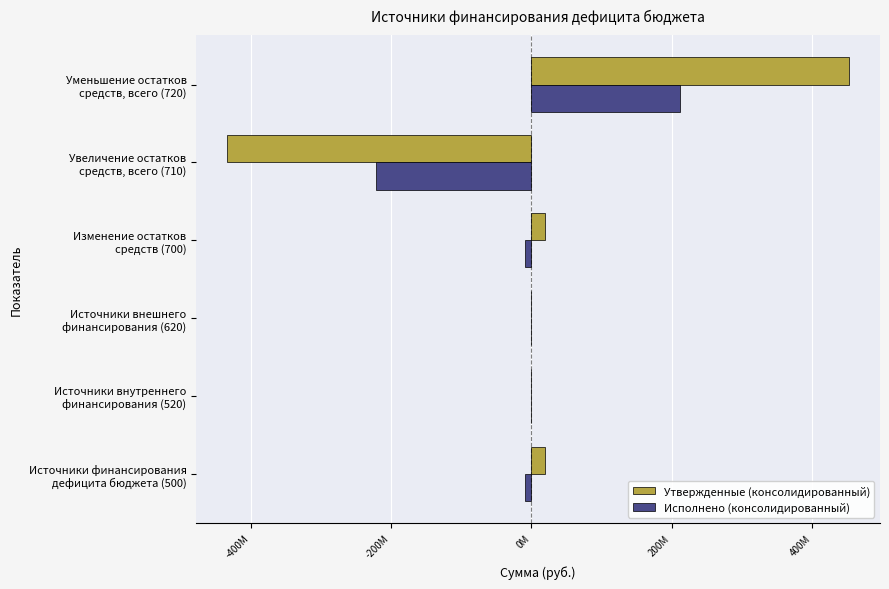

What are all the series names shown in the legend?

Утвержденные (консолидированный), Исполнено (консолидированный)